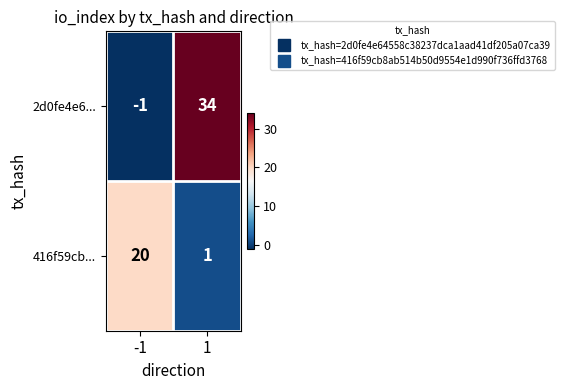

At 1, list the series in order from largest to smallest.

2d0fe4e6..., 416f59cb...